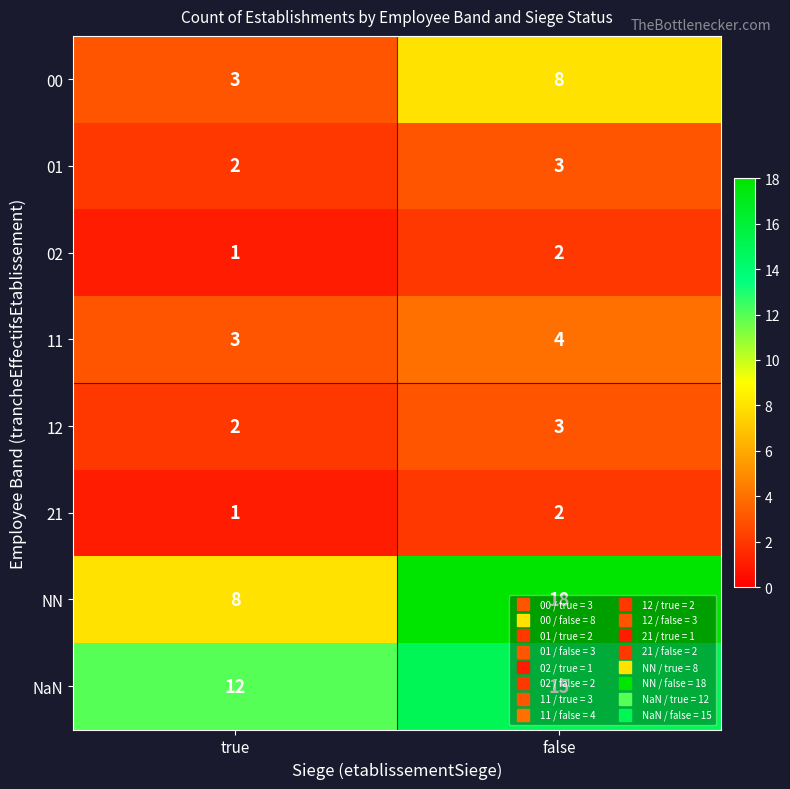

Is it true that 01 equals 2 at true?

True